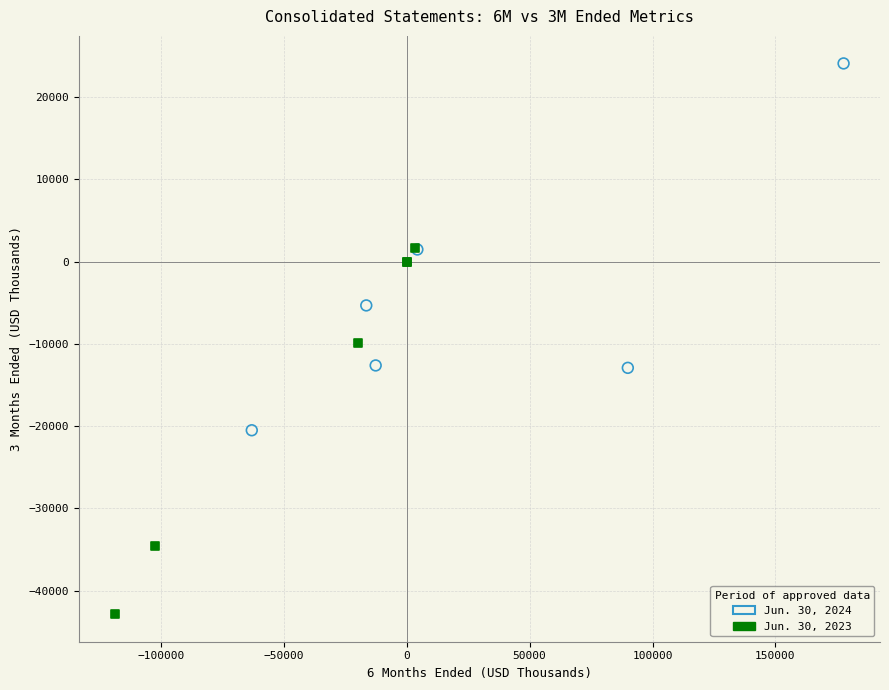

Which series contains the highest Y value?

Jun. 30, 2024